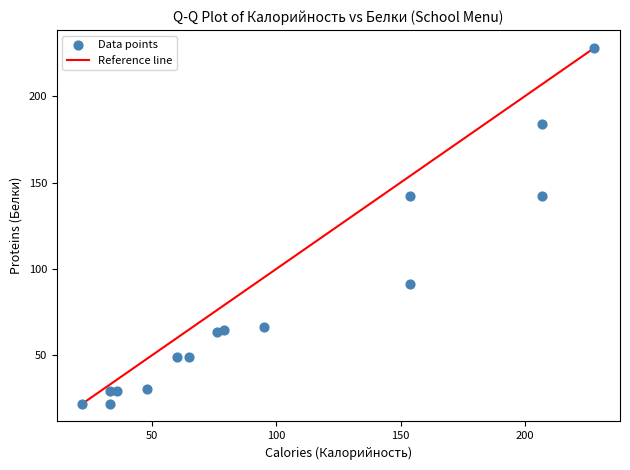

What is the range of Y values (max minus min)?

206.0